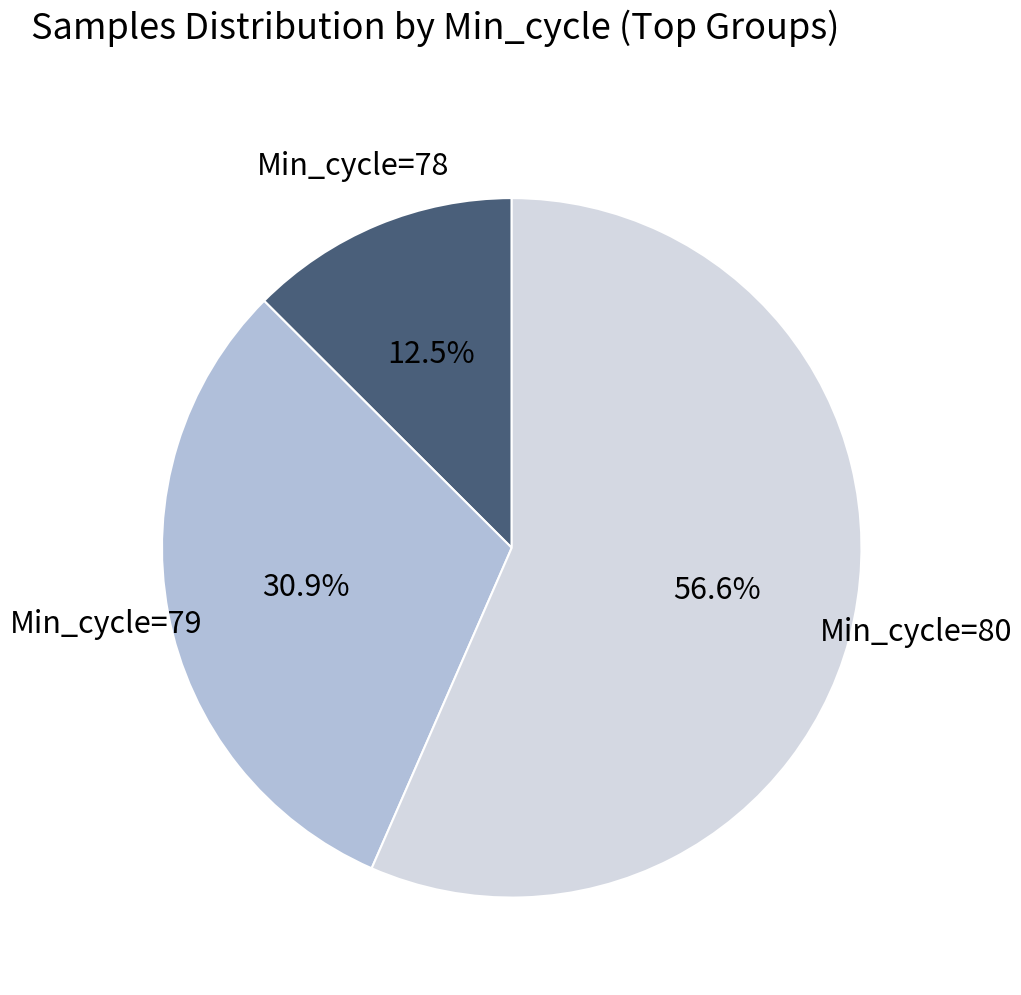

Is there any slice that represents more than half of the pie?

Yes